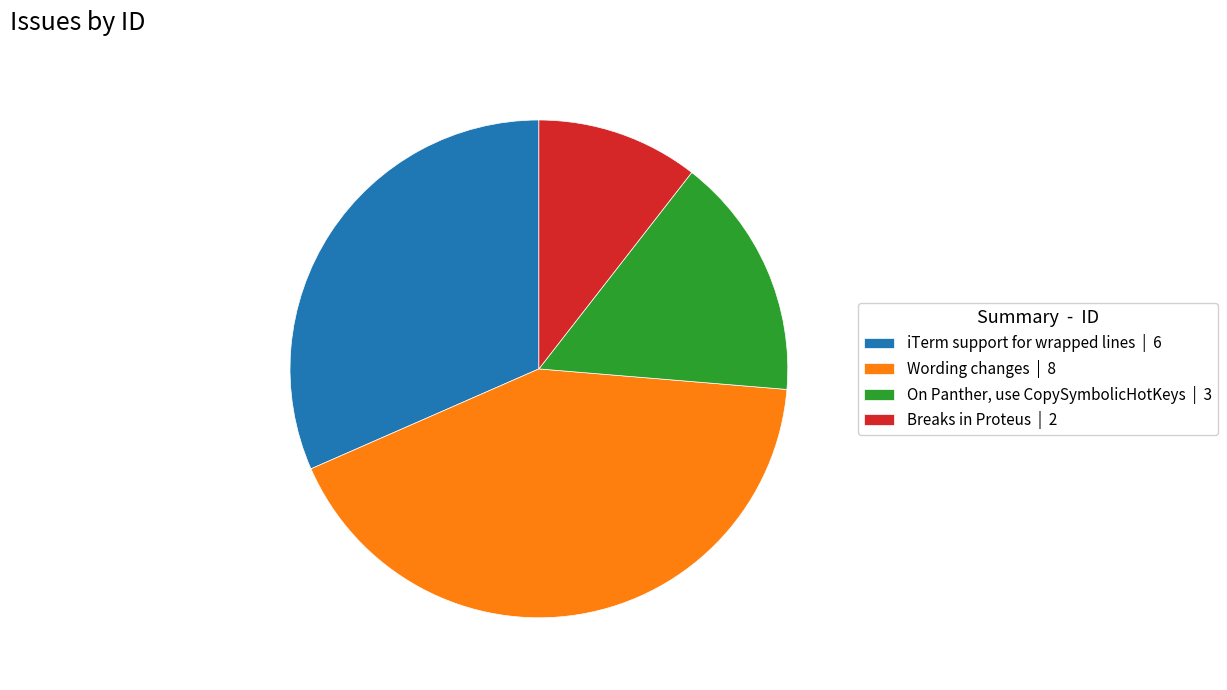

Combined, do Breaks in Proteus | 2 and On Panther, use CopySymbolicHotKeys | 3 account for over 50%?

No